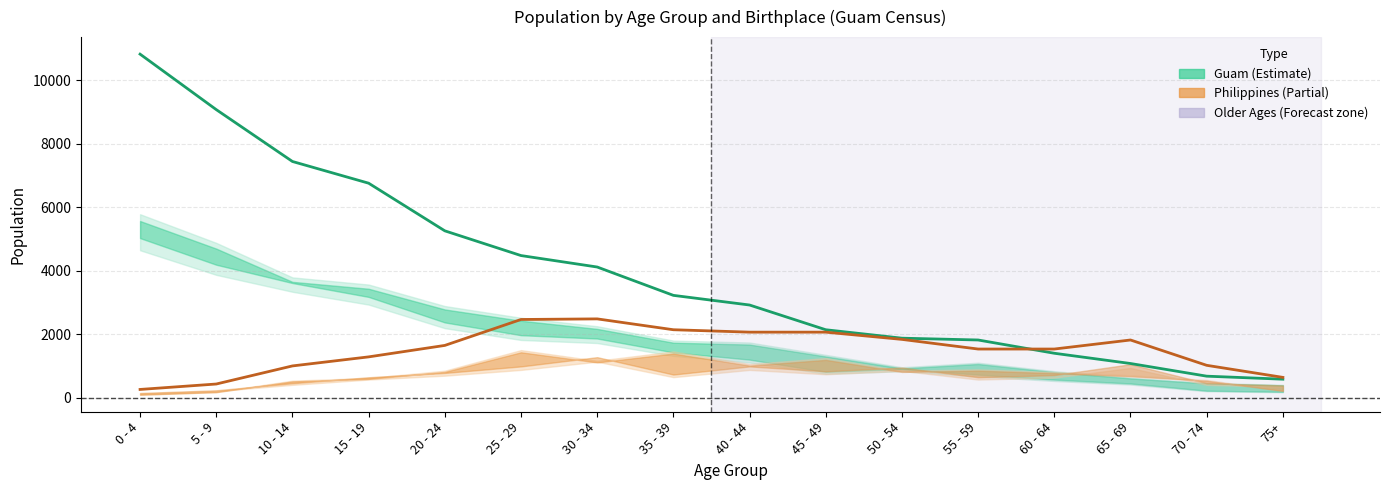

At how many categories does at least one series exceed 797?

15